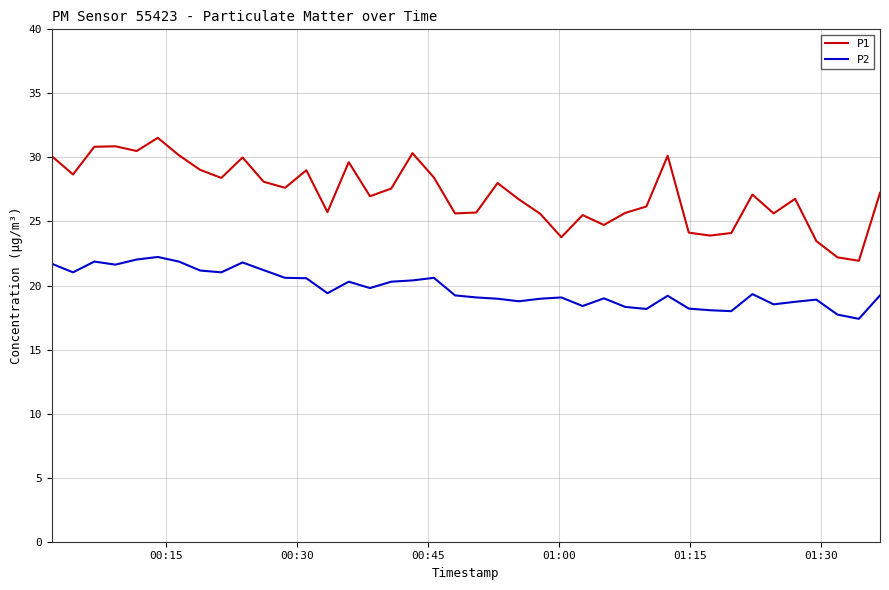

Which series has the largest total across all categories?

P1